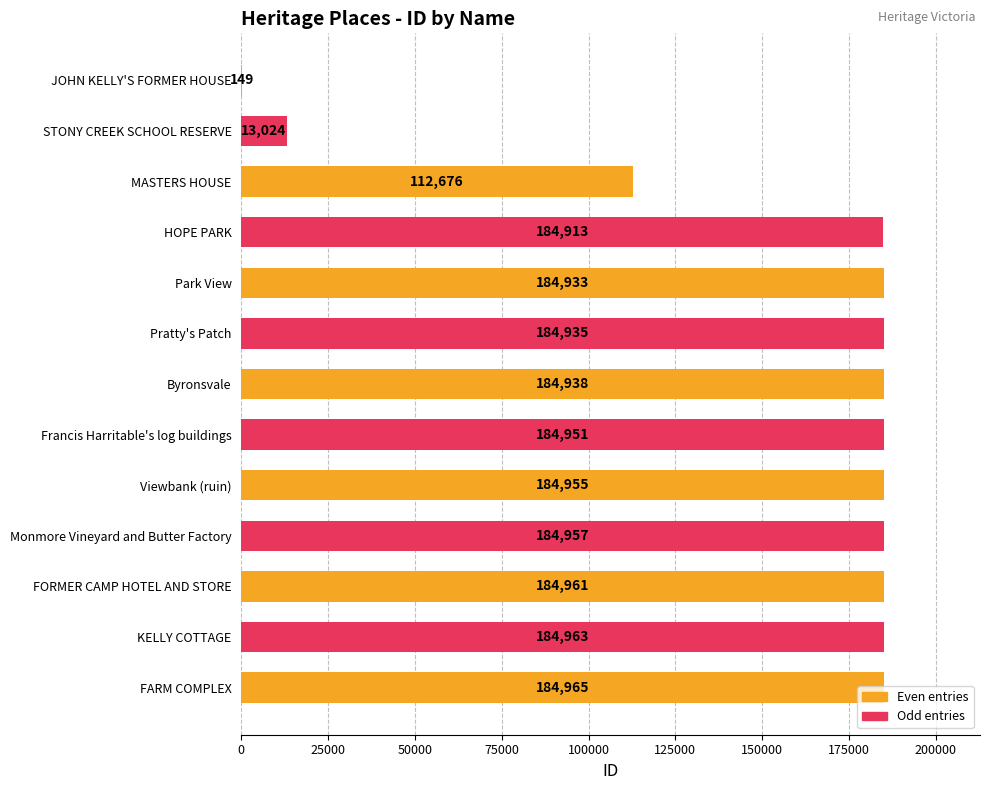

What is the sum of all values?

1975320